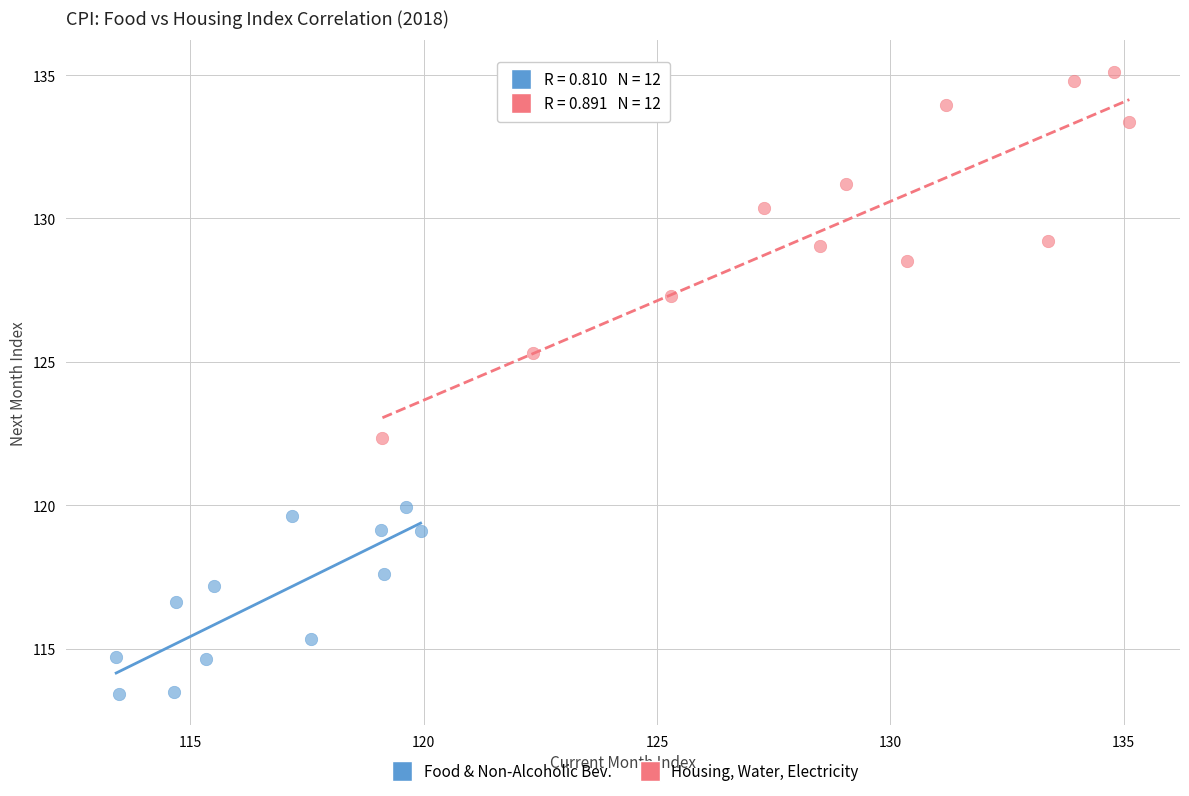

Which series has the widest spread of Y values?

Housing, Water, Electricity